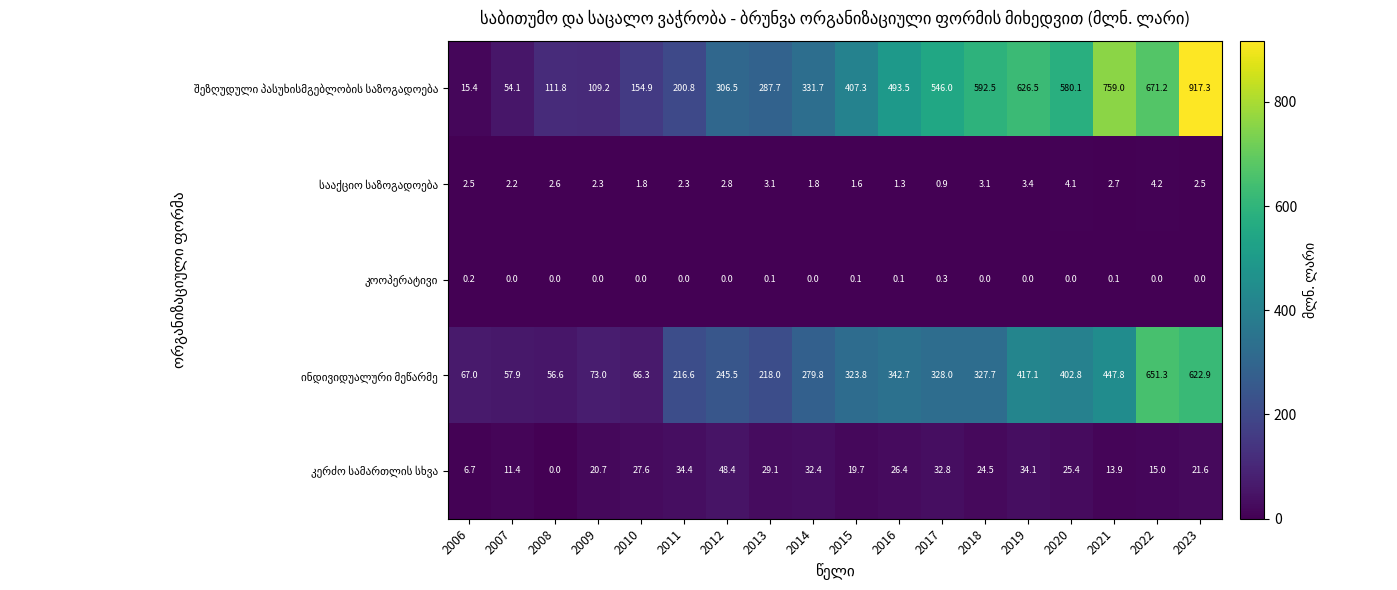

What is the total value across all series at 2020?

1012.4